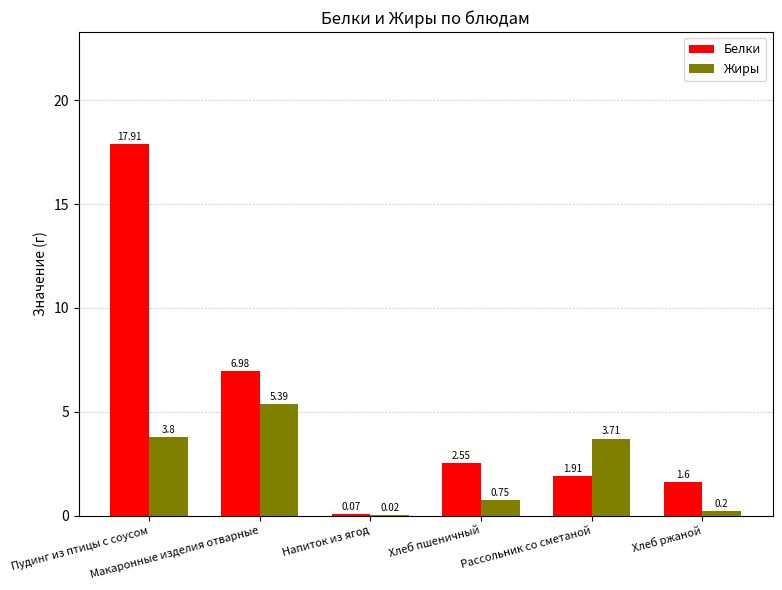

What is the sum of all Жиры values?

13.9